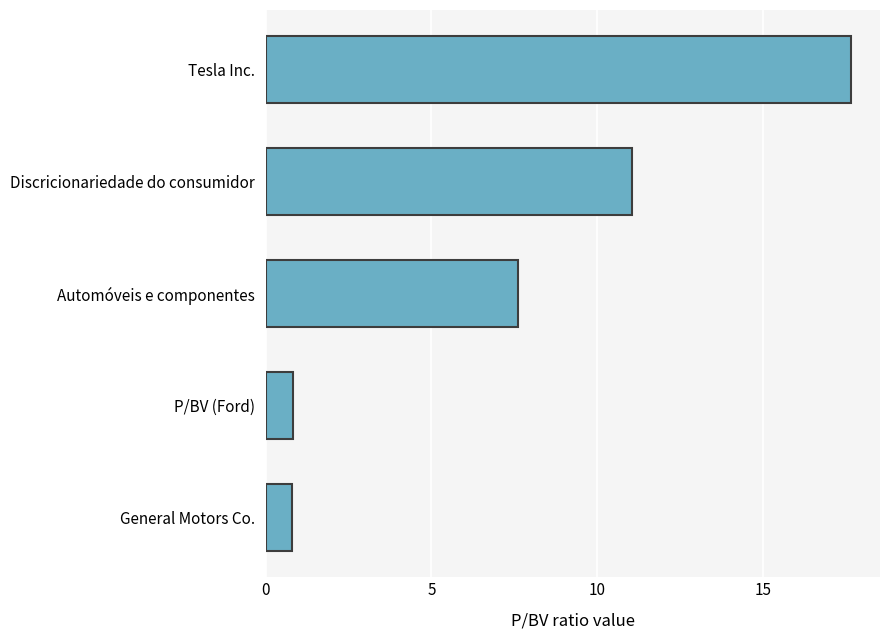

Is it true that the value at Automóveis e componentes is 5.0?

False